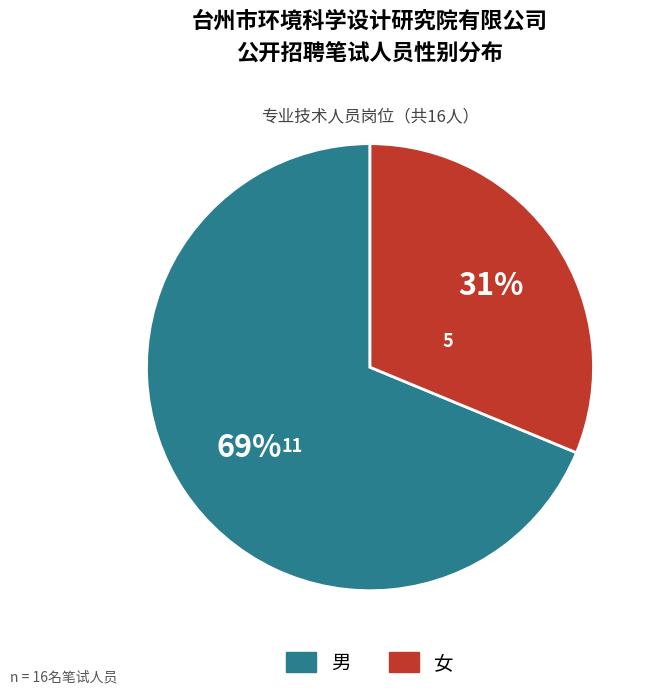

Which has a higher value, 女 or 男?

男